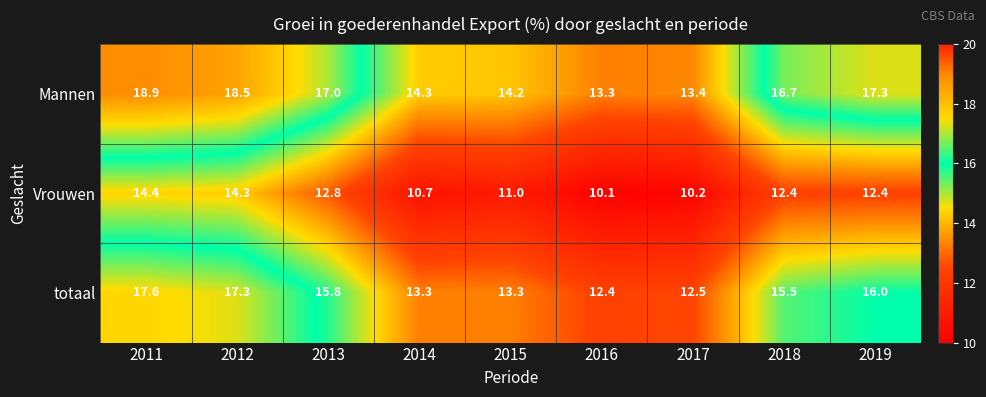

Reading left to right, list all the values displayed in this chart.

Mannen: 2011=18.9	2012=18.5	2013=17.0	2014=14.3	2015=14.2	2016=13.3	2017=13.4	2018=16.7	2019=17.3
Vrouwen: 2011=14.4	2012=14.3	2013=12.8	2014=10.7	2015=11.0	2016=10.1	2017=10.2	2018=12.4	2019=12.4
totaal: 2011=17.6	2012=17.3	2013=15.8	2014=13.3	2015=13.3	2016=12.4	2017=12.5	2018=15.5	2019=16.0